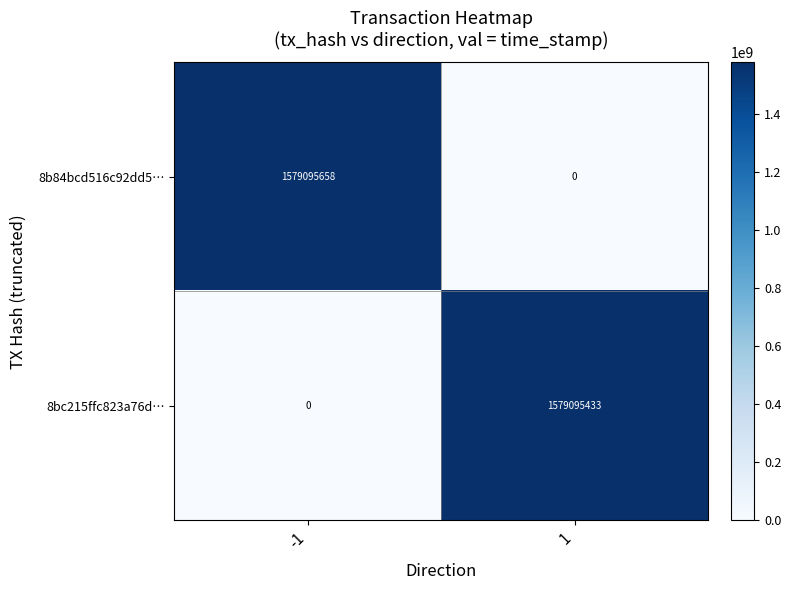

What is the total value across all series at -1?

1579095658